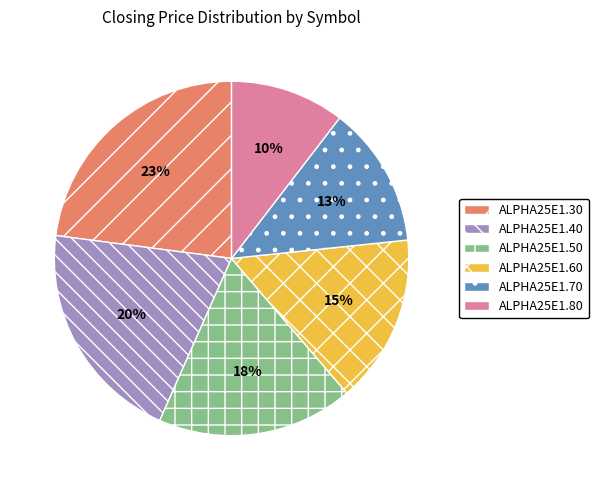

What is the largest slice in the pie chart?

ALPHA25E1.30